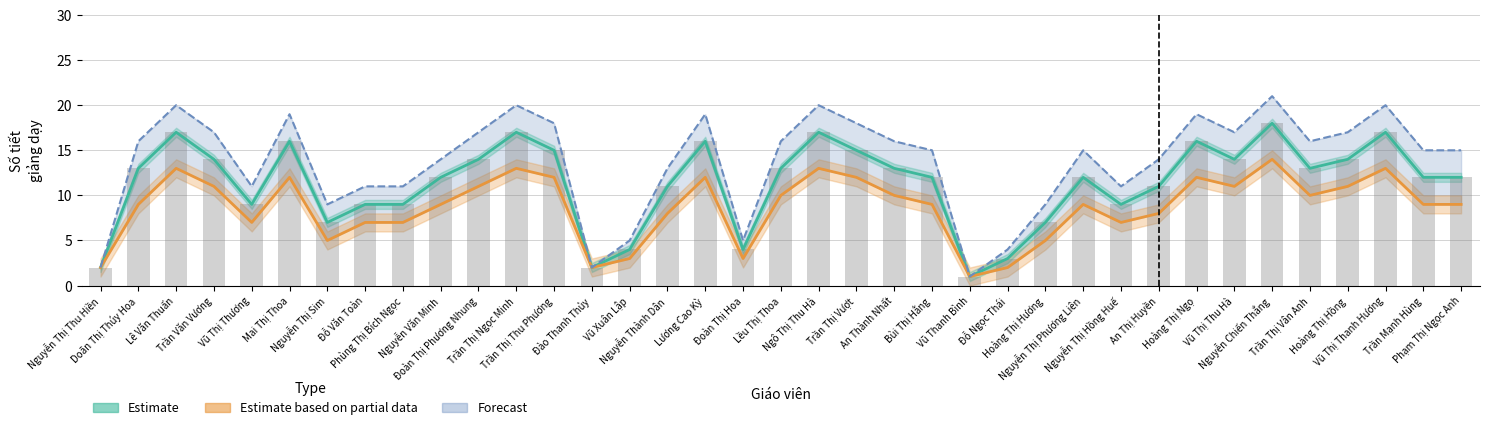

At which label does Estimate first exceed 12?

Doãn Thị Thúy Hoa